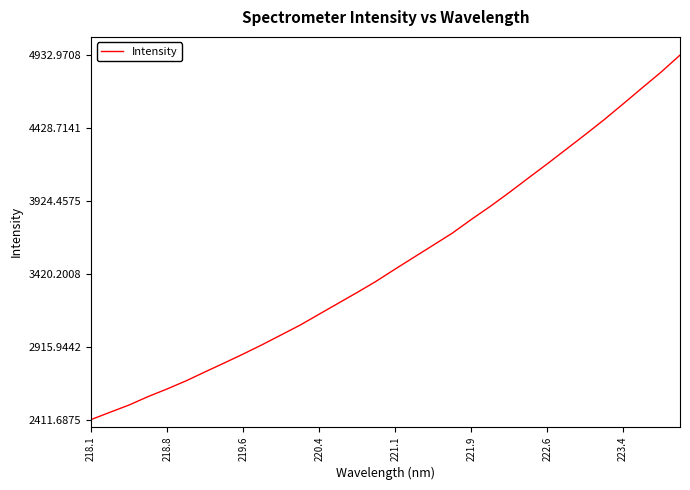

Count the number of categories in the chart.

32